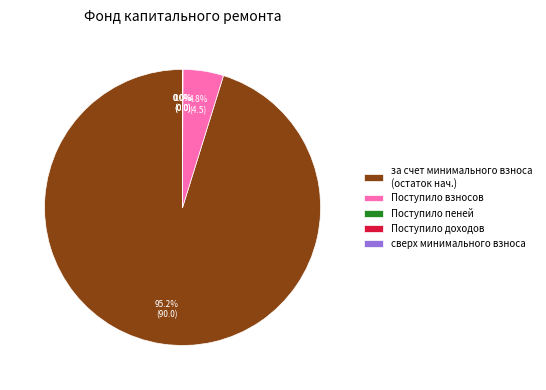

What is the largest slice in the pie chart?

за счет минимального взноса (остаток нач.)